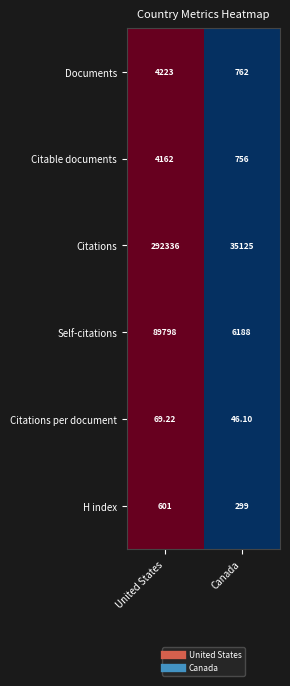

List the series in order of their peak value, lowest first.

Citations per document, H index, Citable documents, Documents, Self-citations, Citations